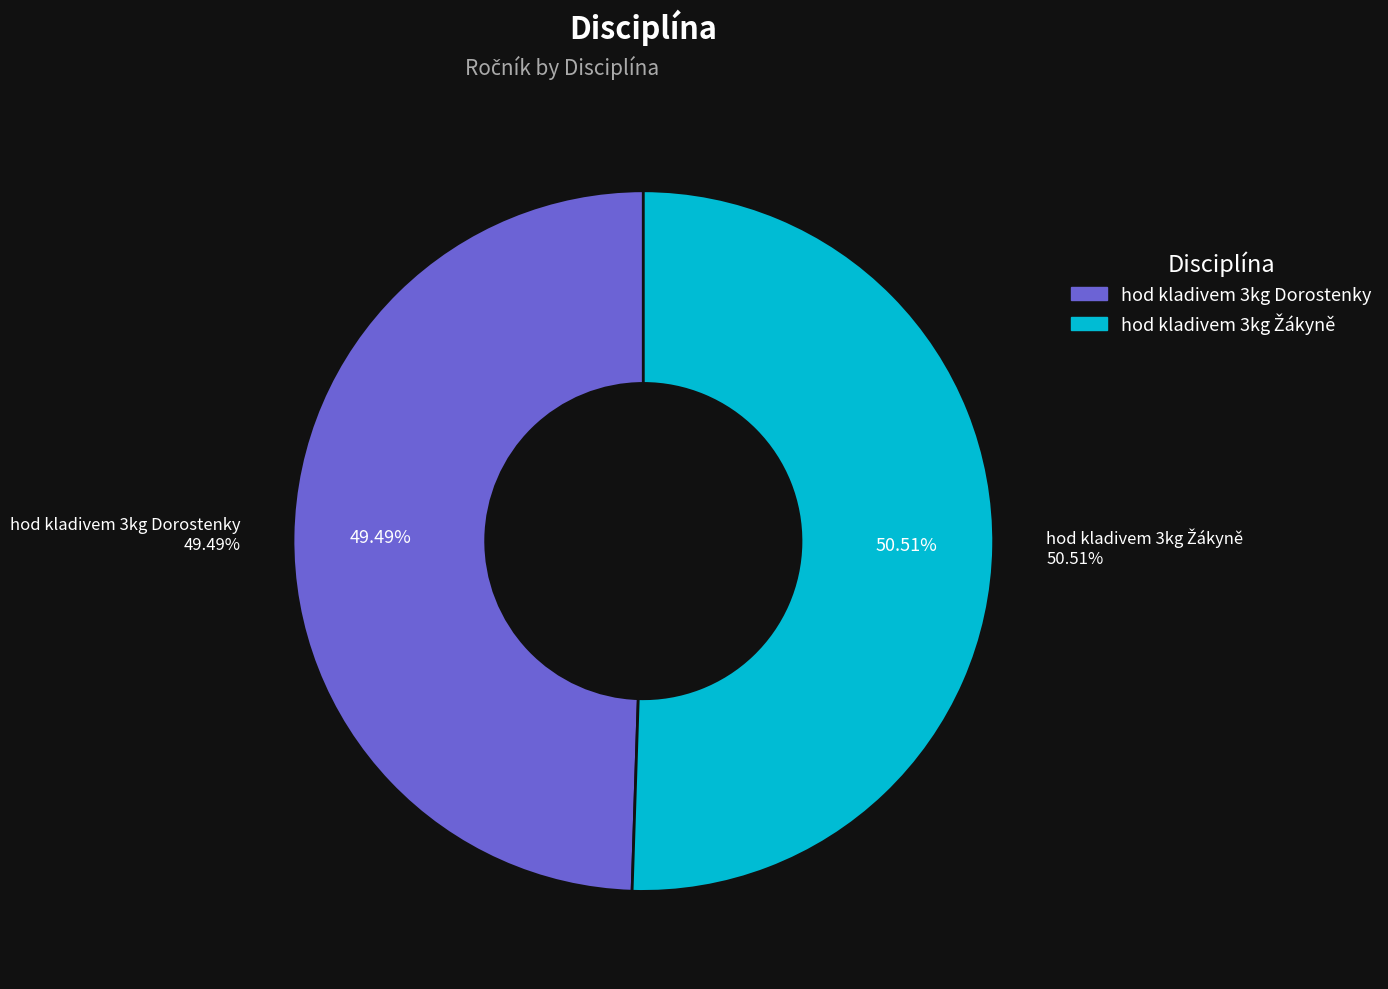

Is it true that hod kladivem 3kg Dorostenky is 49% of the pie?

True